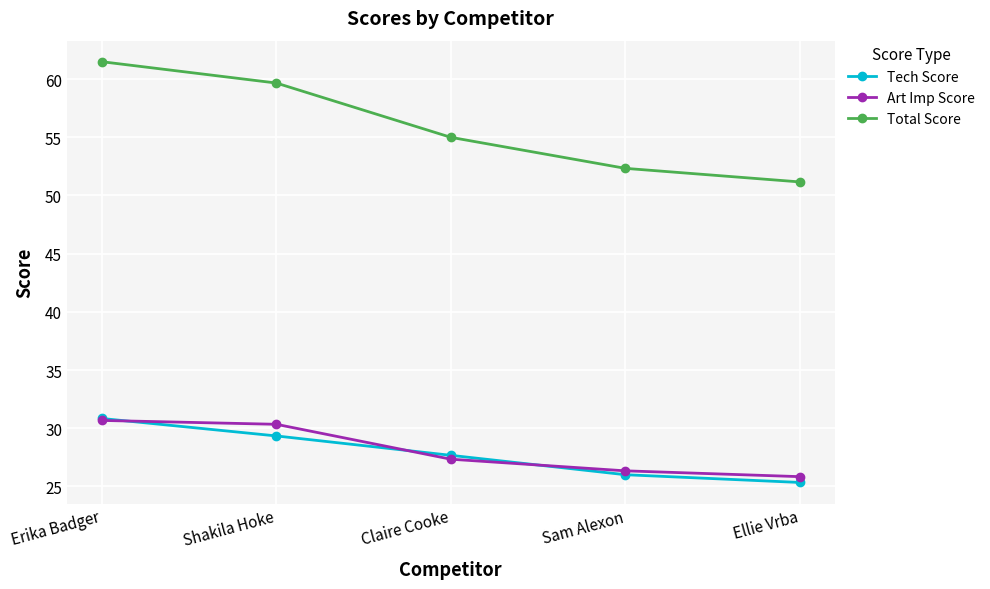

Which series has the largest total across all categories?

Total Score